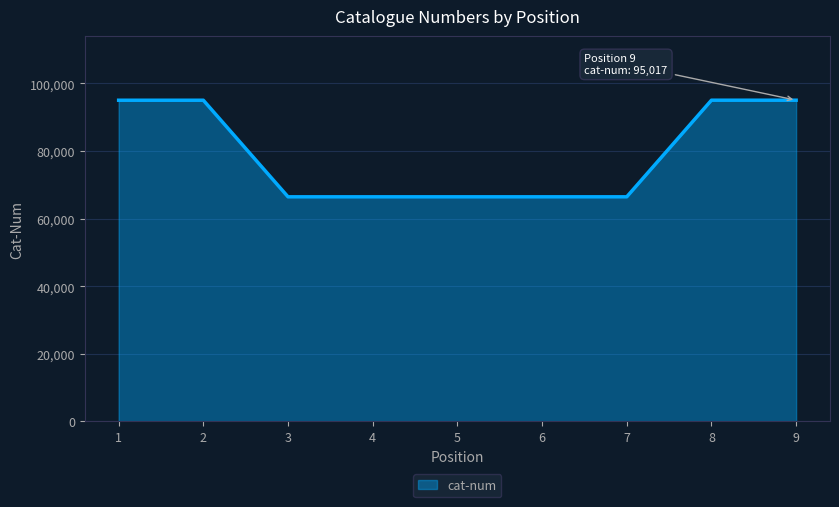

The value at 1 is 166680. True or false?

False